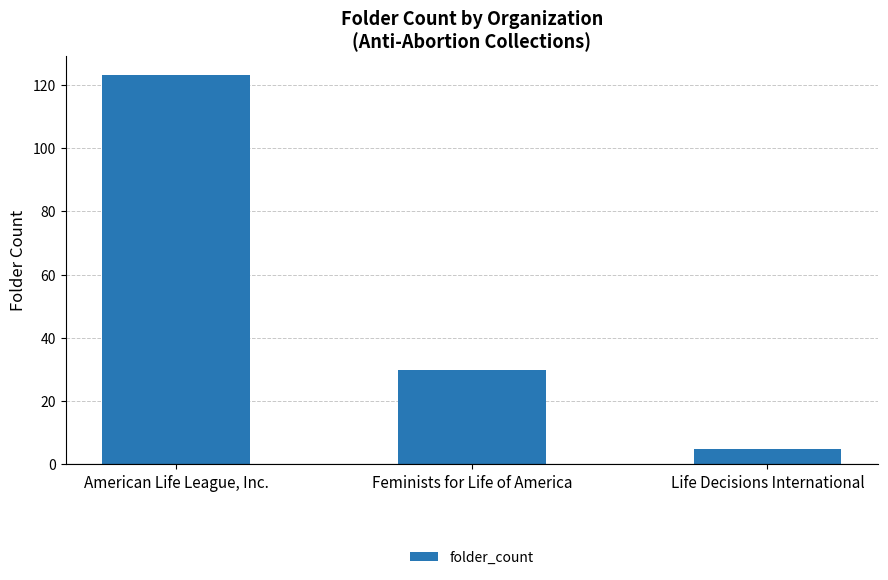

Rank the categories by value from lowest to highest.

Life Decisions International, Feminists for Life of America, American Life League, Inc.